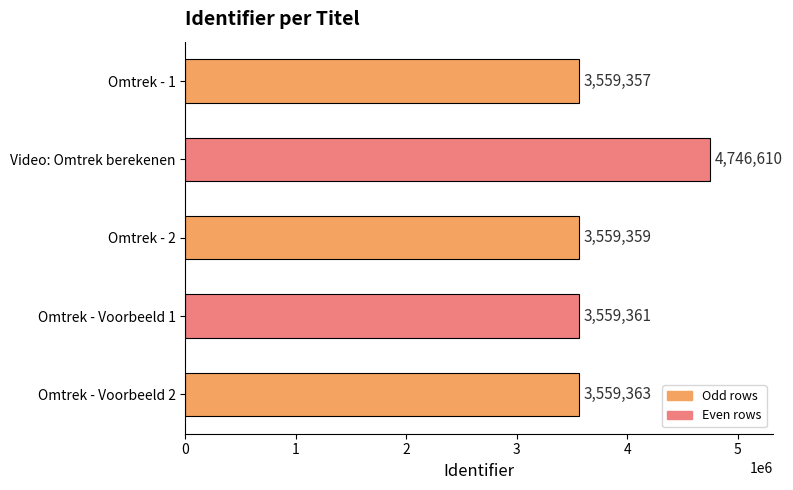

List the labels in order of value, smallest first.

Omtrek - 1, Omtrek - 2, Omtrek - Voorbeeld 1, Omtrek - Voorbeeld 2, Video: Omtrek berekenen